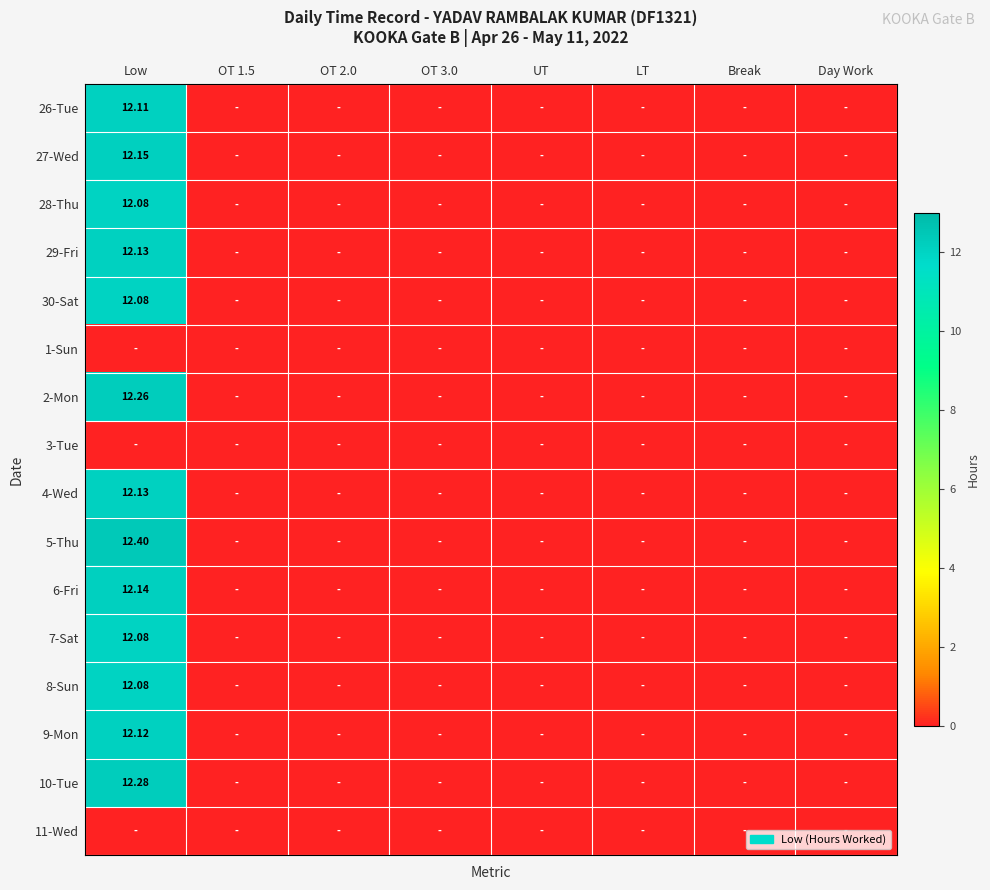

Between OT 1.5 and Day Work, which is larger?

OT 1.5